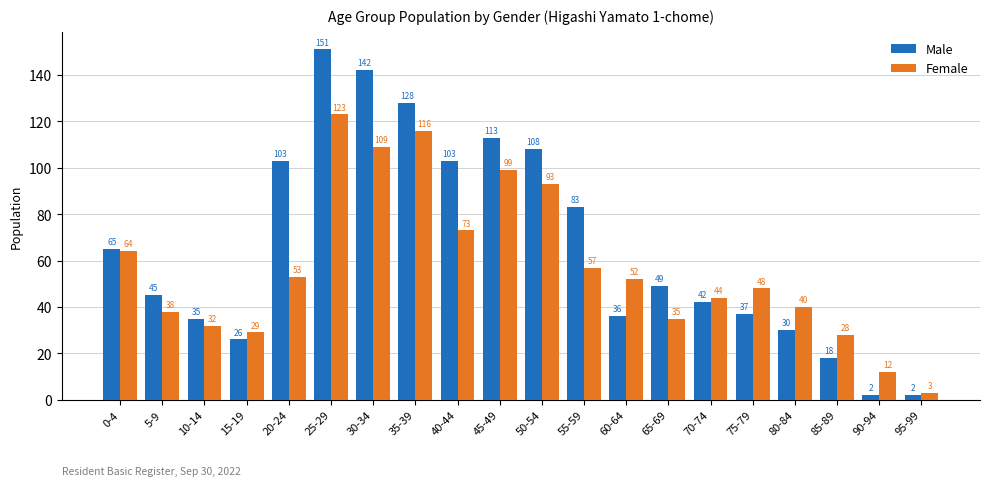

Between 75-79 and 90-94, which series saw the biggest shift?

Female